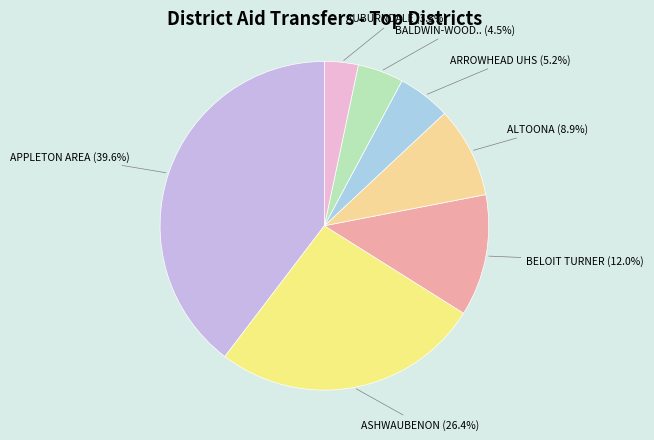

How many slices are in this pie chart?

7